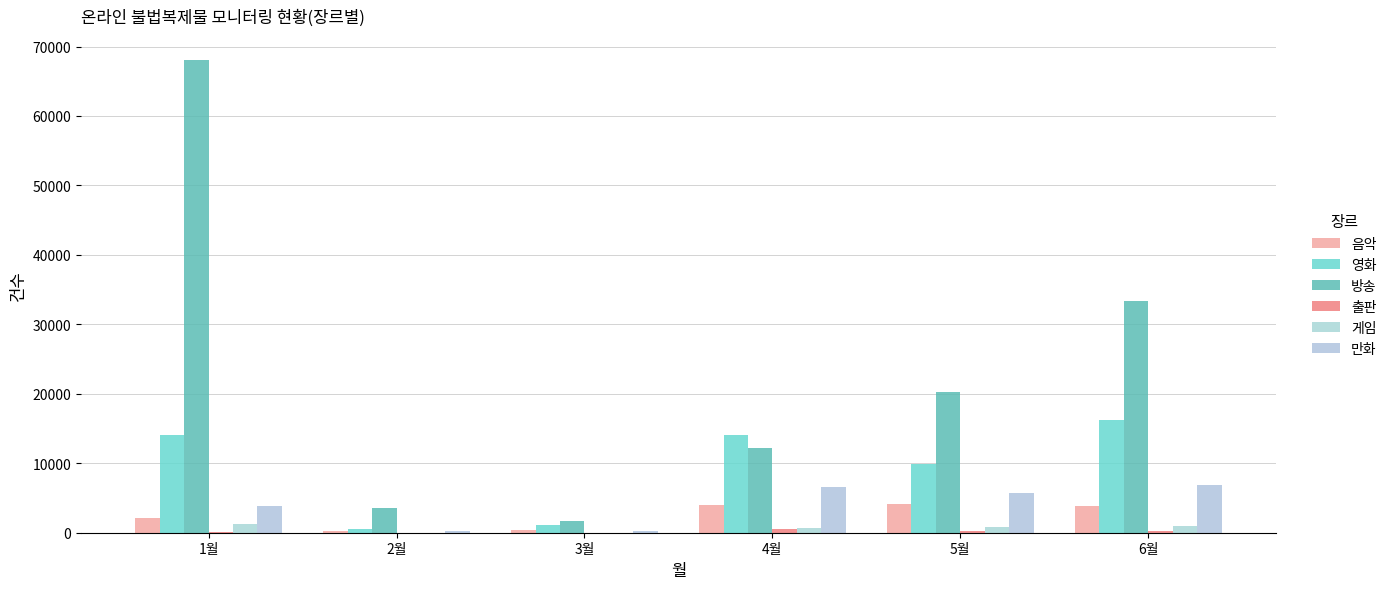

What is the difference between the highest and lowest values at 1월?

67951